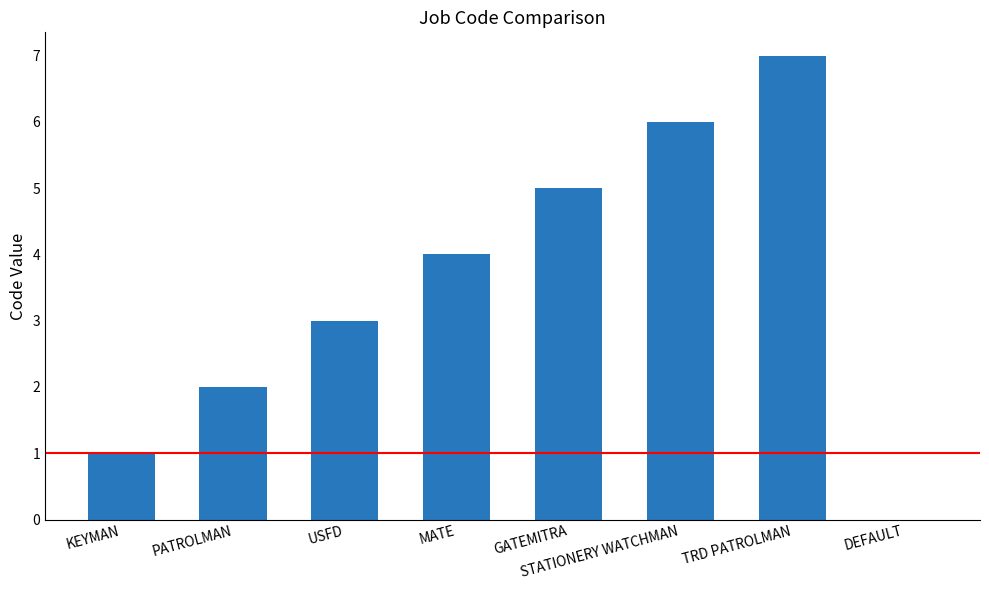

What is the approximate value at USFD?

3